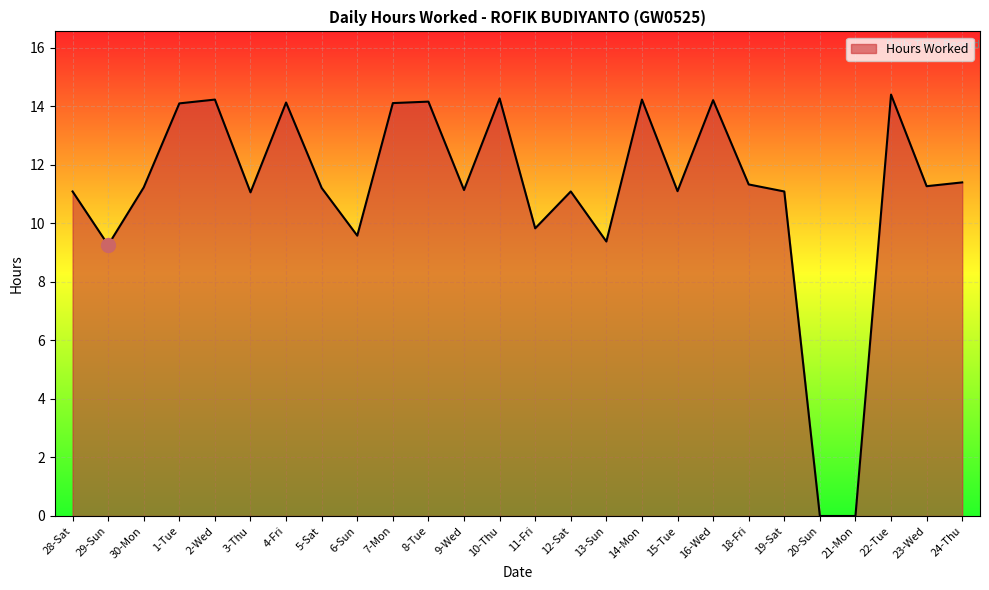

What position from the right is 22-Tue?

3